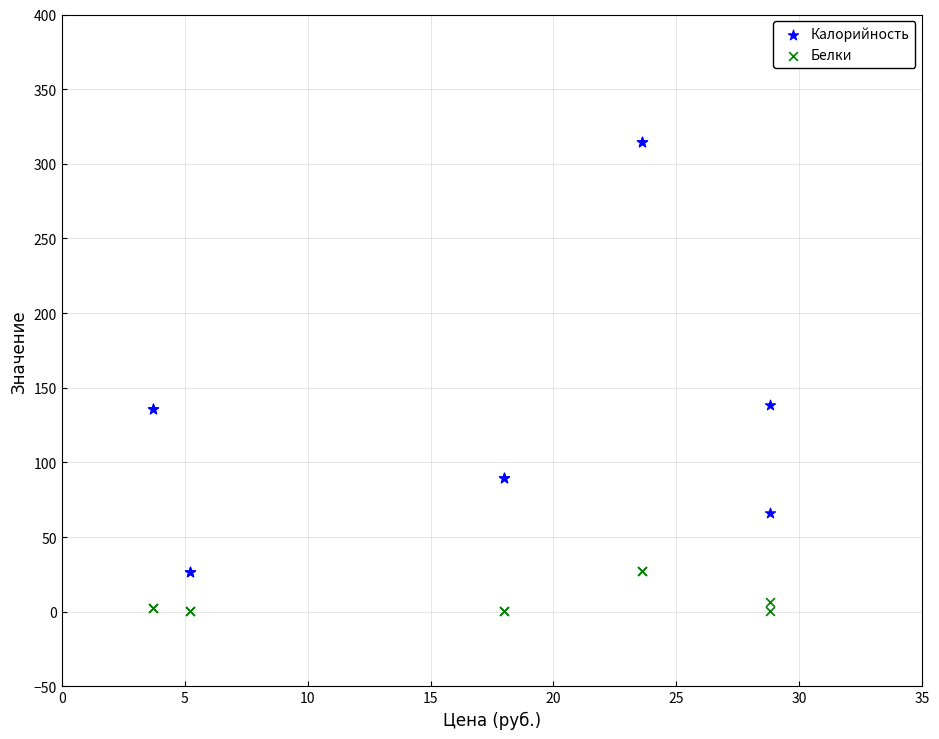

Which series contains the lowest Y value?

Белки